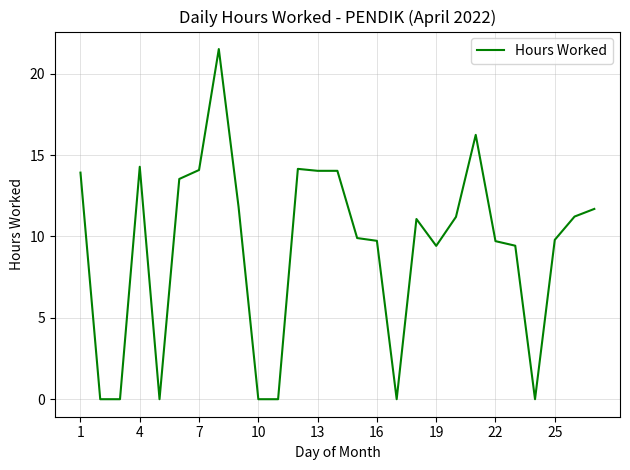

What is the difference between the maximum and minimum values?

21.5